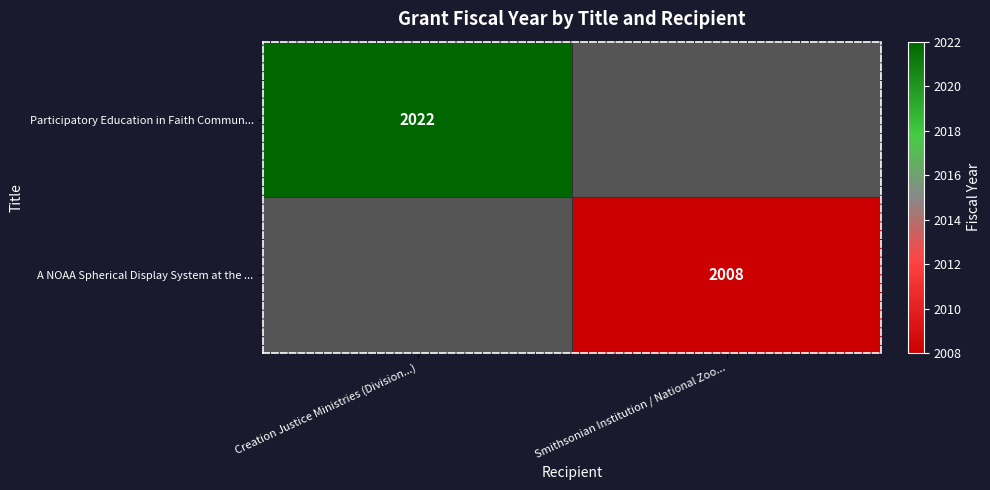

Is the value of Participatory Education in Faith Commun... at Creation Justice Ministries (Division...) greater than the value of A NOAA Spherical Display System at the ... at Smithsonian Institution / National Zoo...?

Yes